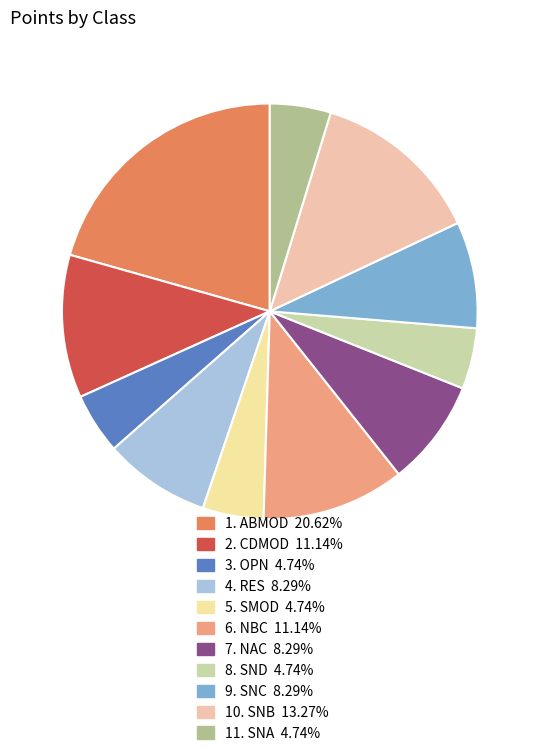

Which category has the biggest portion of the pie?

ABMOD